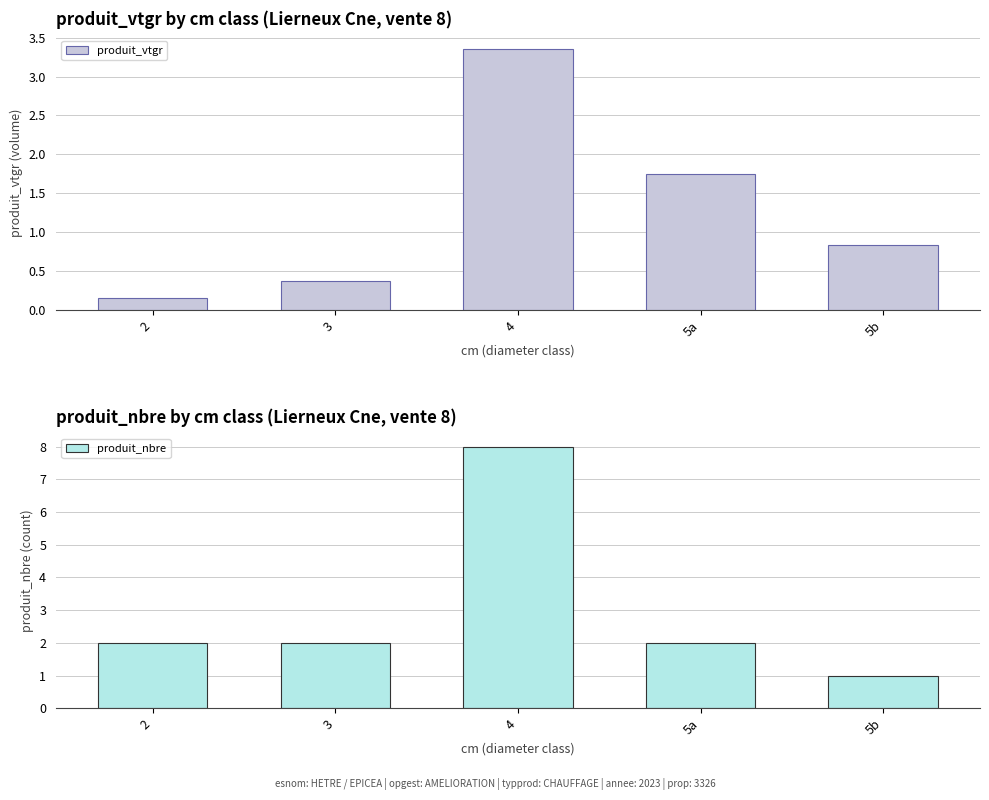

What is the value of the produit_nbre bar at the 5th from the left?

1